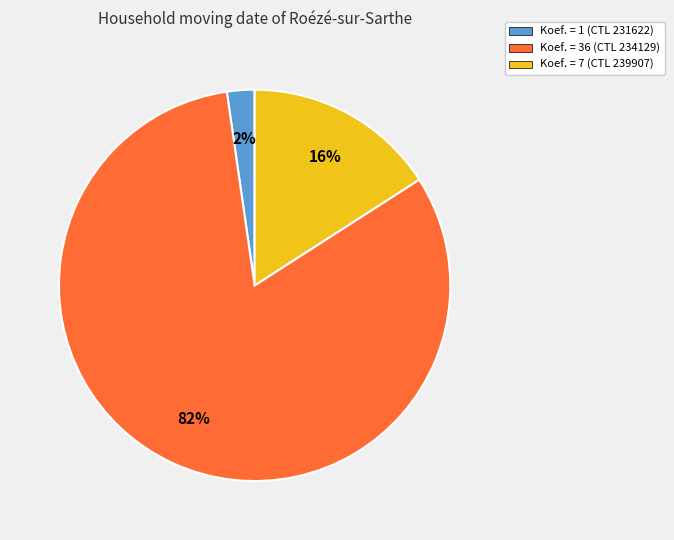

Does any single category account for the majority?

Yes